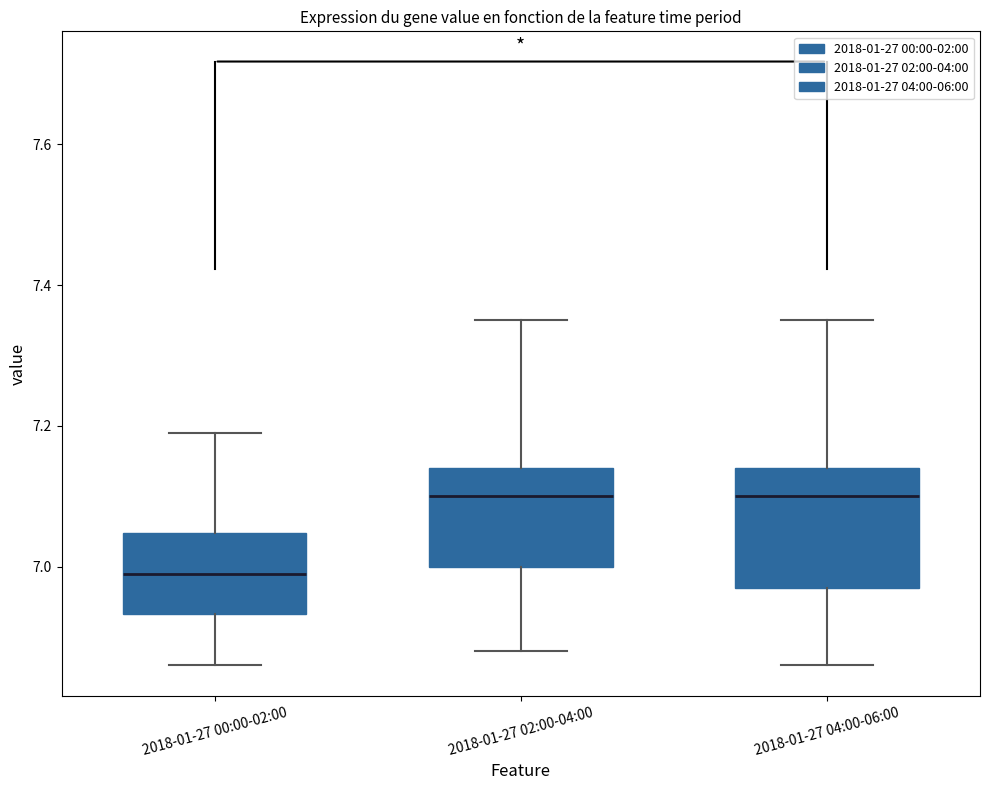

Which box is the tallest, from its lower edge to its upper edge?

2018-01-27 04:00-06:00